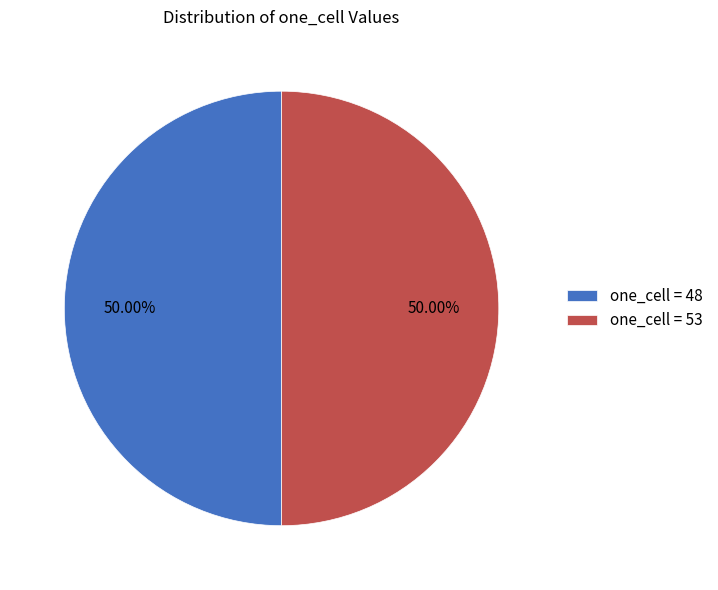

How many slices are in this pie chart?

2